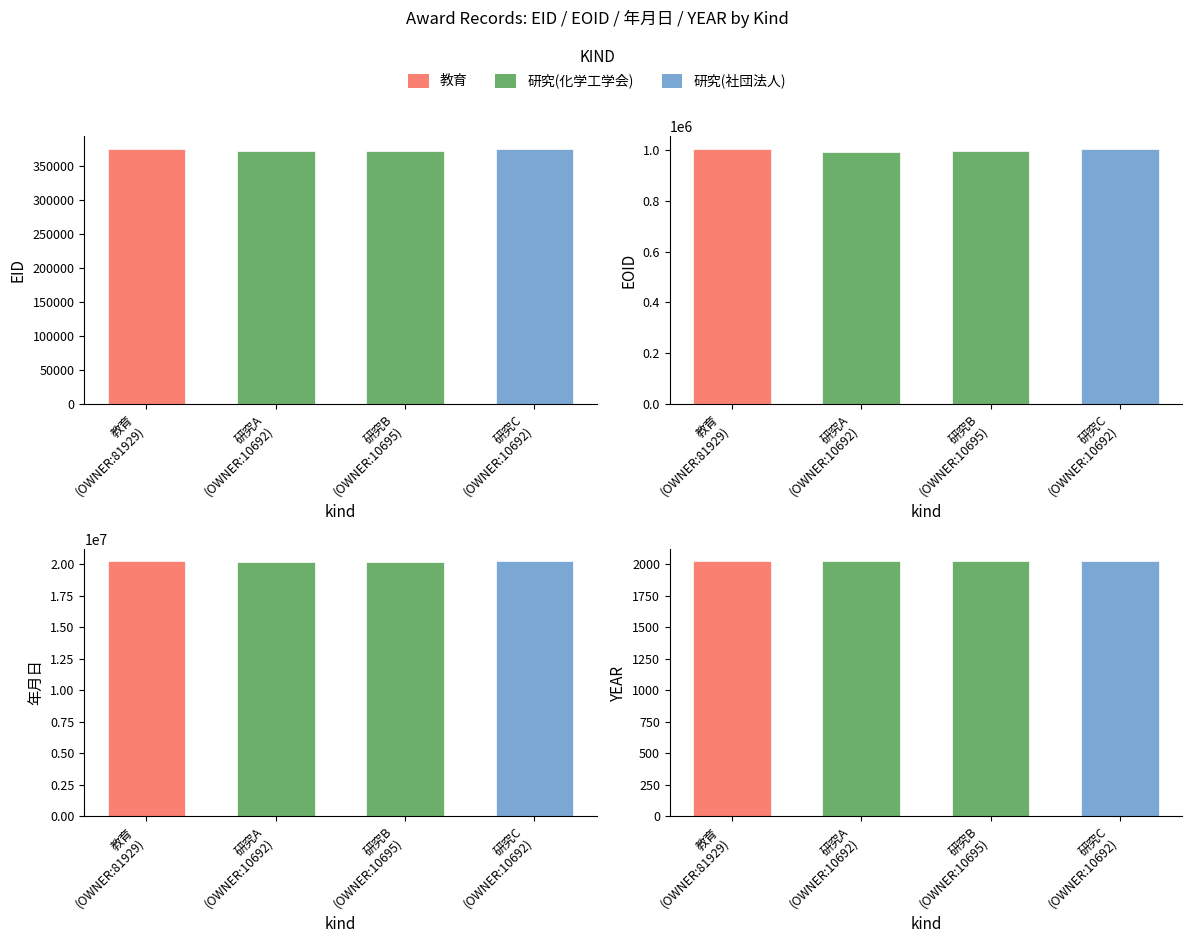

How many bars are there in each group?

4